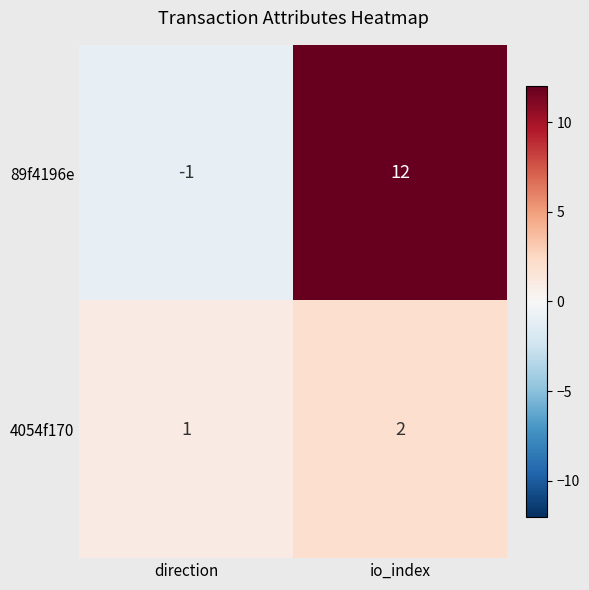

Which series has the largest range (max minus min)?

89f4196e